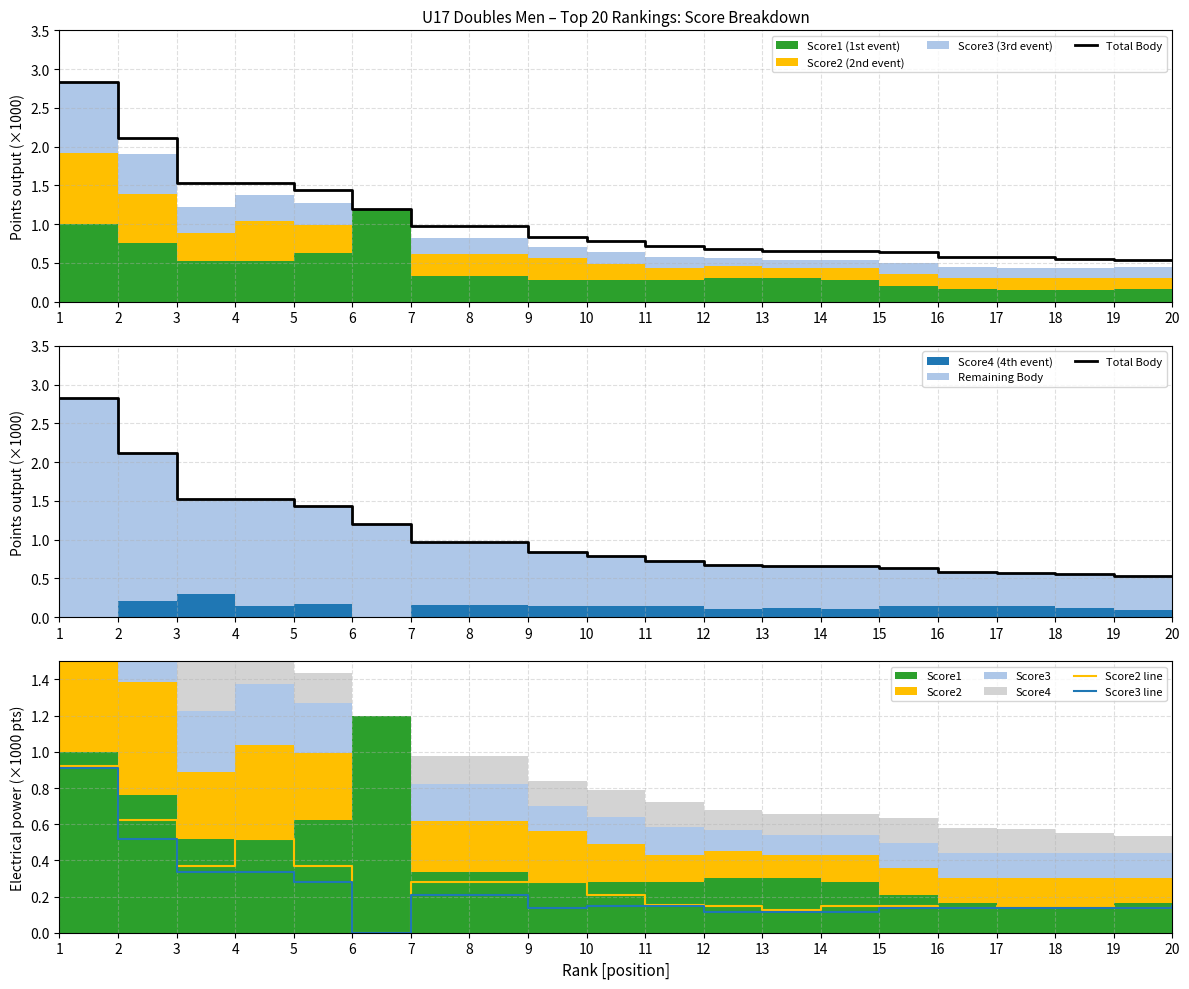

At which category does Score3 line reach its first local valley?

6